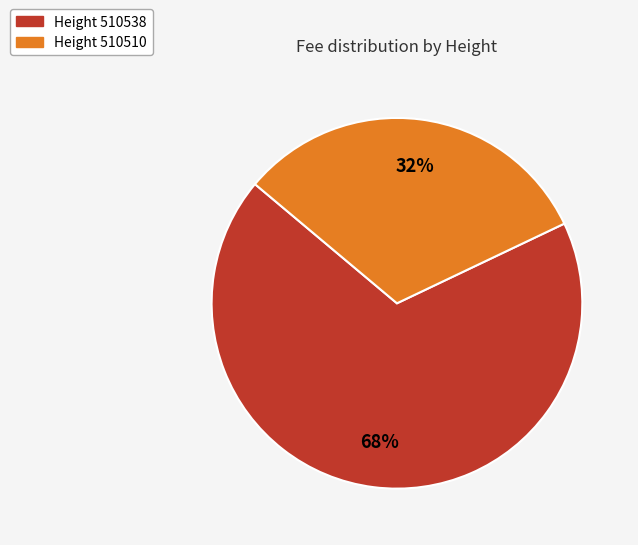

Is there a majority slice in this chart?

Yes